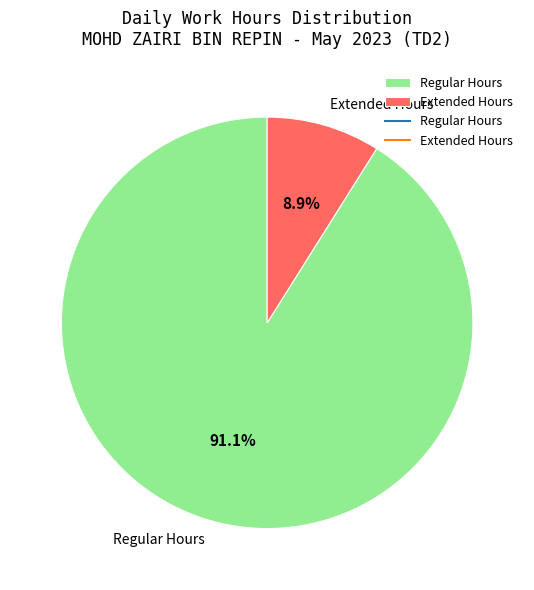

Is there a majority slice in this chart?

Yes